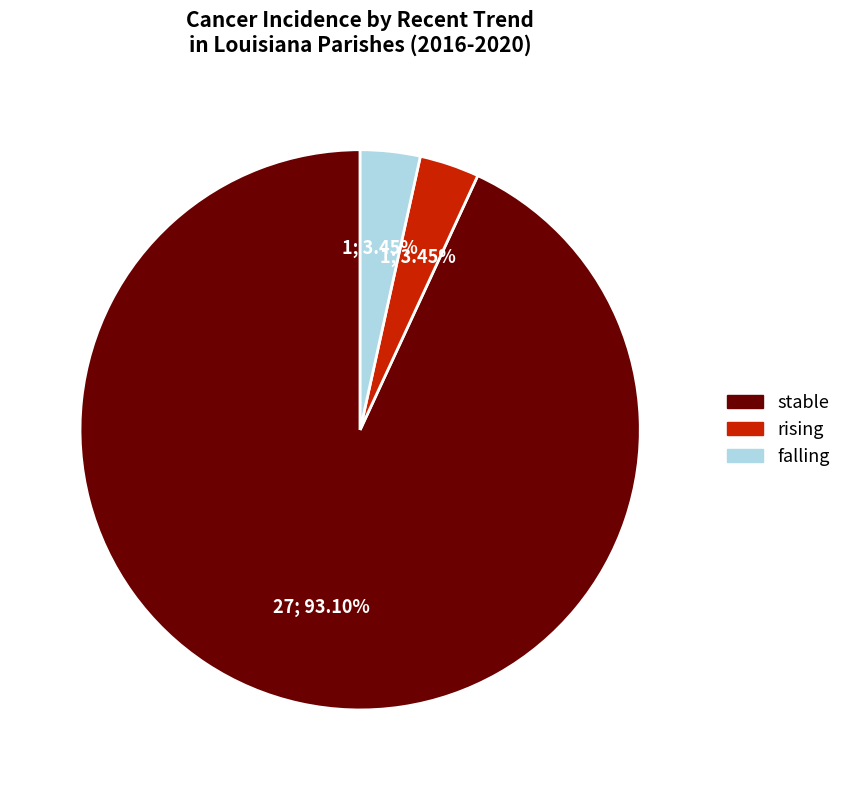

Which category has the biggest portion of the pie?

stable